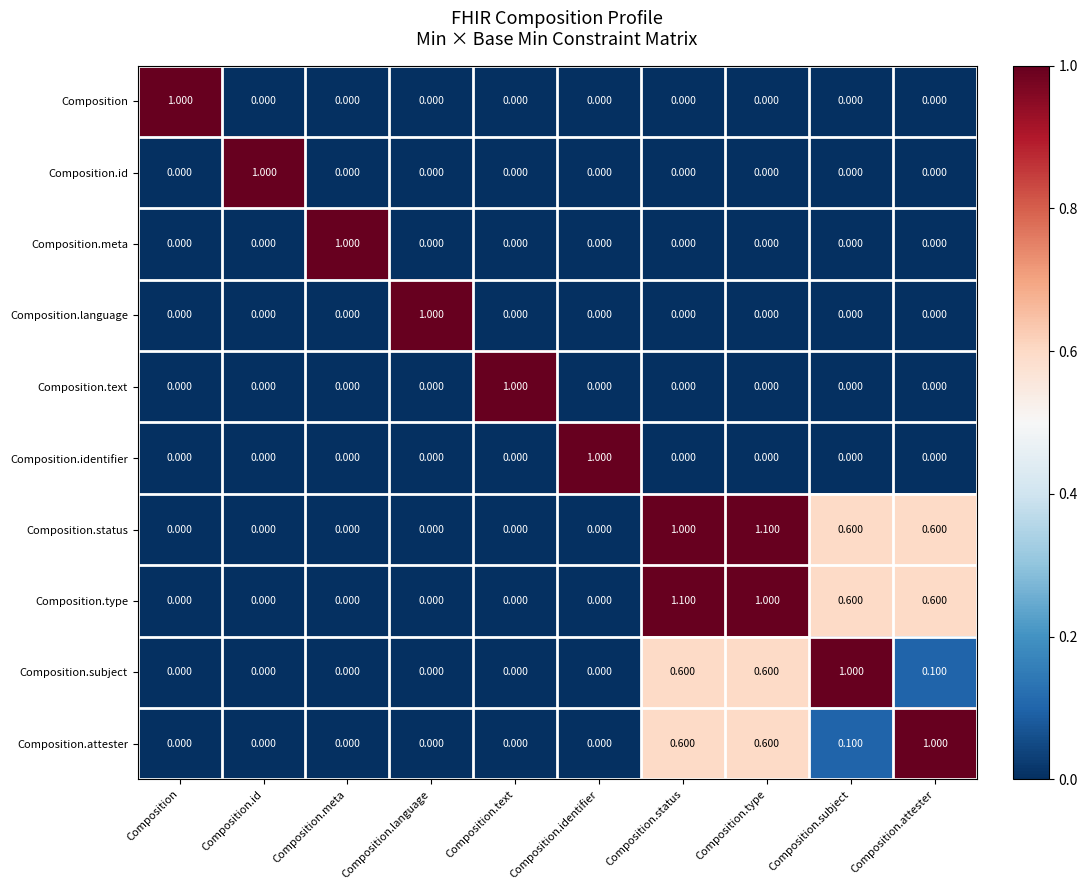

Reading left to right, what are all the values shown in this chart?

Composition: Composition=1.0	Composition.id=0.0	Composition.meta=0.0	Composition.language=0.0	Composition.text=0.0	Composition.identifier=0.0	Composition.status=0.0	Composition.type=0.0	Composition.subject=0.0	Composition.attester=0.0
Composition.id: Composition=0.0	Composition.id=1.0	Composition.meta=0.0	Composition.language=0.0	Composition.text=0.0	Composition.identifier=0.0	Composition.status=0.0	Composition.type=0.0	Composition.subject=0.0	Composition.attester=0.0
Composition.meta: Composition=0.0	Composition.id=0.0	Composition.meta=1.0	Composition.language=0.0	Composition.text=0.0	Composition.identifier=0.0	Composition.status=0.0	Composition.type=0.0	Composition.subject=0.0	Composition.attester=0.0
Composition.language: Composition=0.0	Composition.id=0.0	Composition.meta=0.0	Composition.language=1.0	Composition.text=0.0	Composition.identifier=0.0	Composition.status=0.0	Composition.type=0.0	Composition.subject=0.0	Composition.attester=0.0
Composition.text: Composition=0.0	Composition.id=0.0	Composition.meta=0.0	Composition.language=0.0	Composition.text=1.0	Composition.identifier=0.0	Composition.status=0.0	Composition.type=0.0	Composition.subject=0.0	Composition.attester=0.0
Composition.identifier: Composition=0.0	Composition.id=0.0	Composition.meta=0.0	Composition.language=0.0	Composition.text=0.0	Composition.identifier=1.0	Composition.status=0.0	Composition.type=0.0	Composition.subject=0.0	Composition.attester=0.0
Composition.status: Composition=0.0	Composition.id=0.0	Composition.meta=0.0	Composition.language=0.0	Composition.text=0.0	Composition.identifier=0.0	Composition.status=1.0	Composition.type=1.1	Composition.subject=0.6	Composition.attester=0.6
Composition.type: Composition=0.0	Composition.id=0.0	Composition.meta=0.0	Composition.language=0.0	Composition.text=0.0	Composition.identifier=0.0	Composition.status=1.1	Composition.type=1.0	Composition.subject=0.6	Composition.attester=0.6
Composition.subject: Composition=0.0	Composition.id=0.0	Composition.meta=0.0	Composition.language=0.0	Composition.text=0.0	Composition.identifier=0.0	Composition.status=0.6	Composition.type=0.6	Composition.subject=1.0	Composition.attester=0.1
Composition.attester: Composition=0.0	Composition.id=0.0	Composition.meta=0.0	Composition.language=0.0	Composition.text=0.0	Composition.identifier=0.0	Composition.status=0.6	Composition.type=0.6	Composition.subject=0.1	Composition.attester=1.0